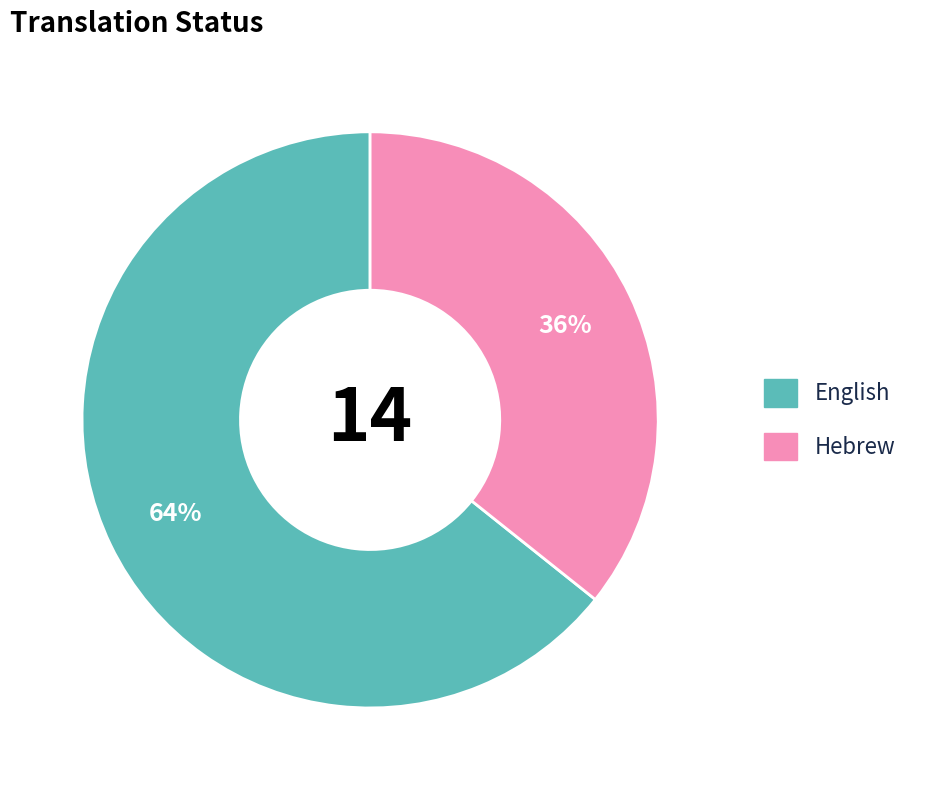

Count the number of slices in the pie.

2